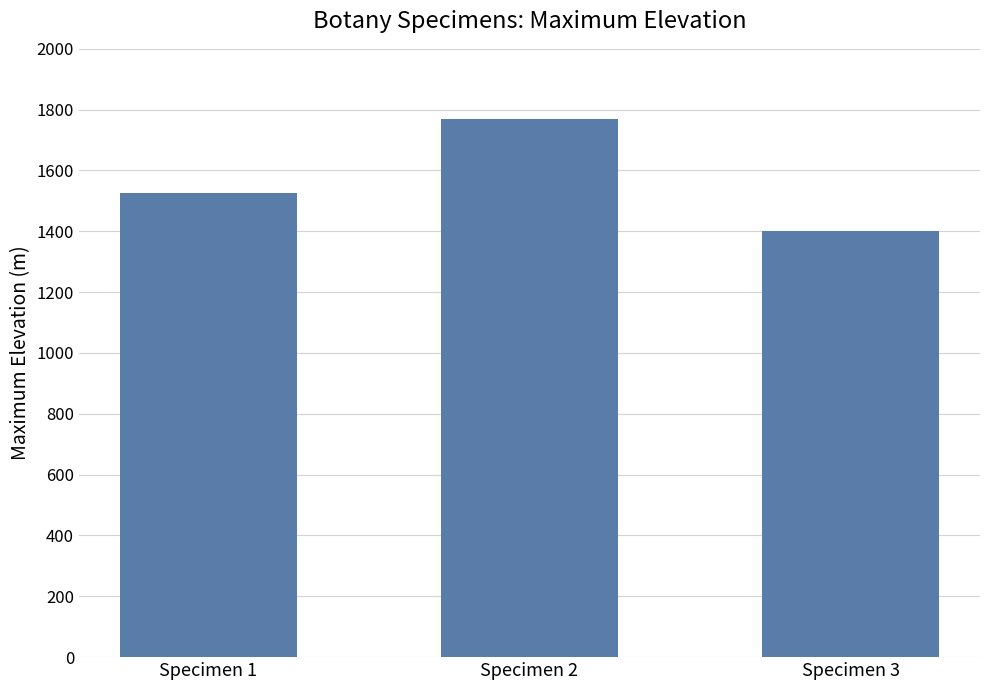

What is the change in value from Specimen 2 to Specimen 3?

-370